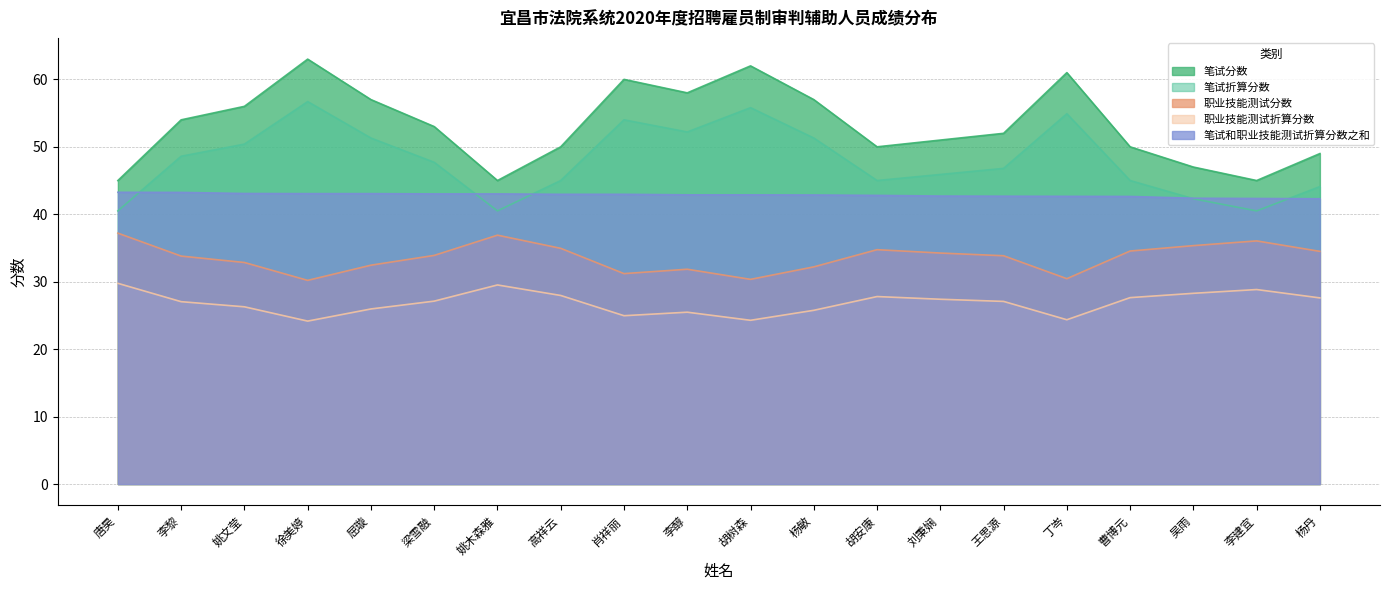

Which series has the largest total across all categories?

笔试分数